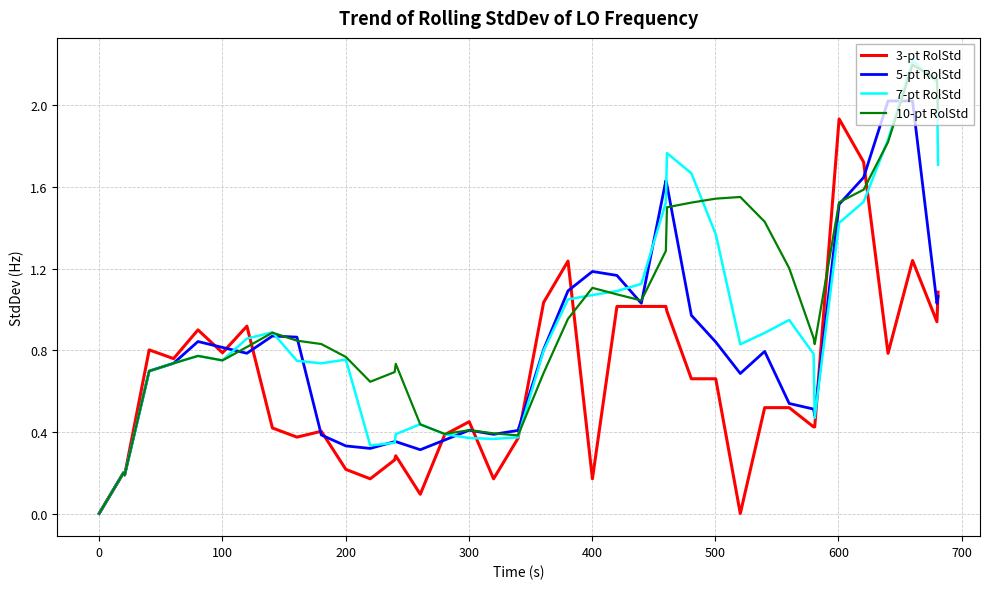

What is the maximum value shown in the chart?

2.2